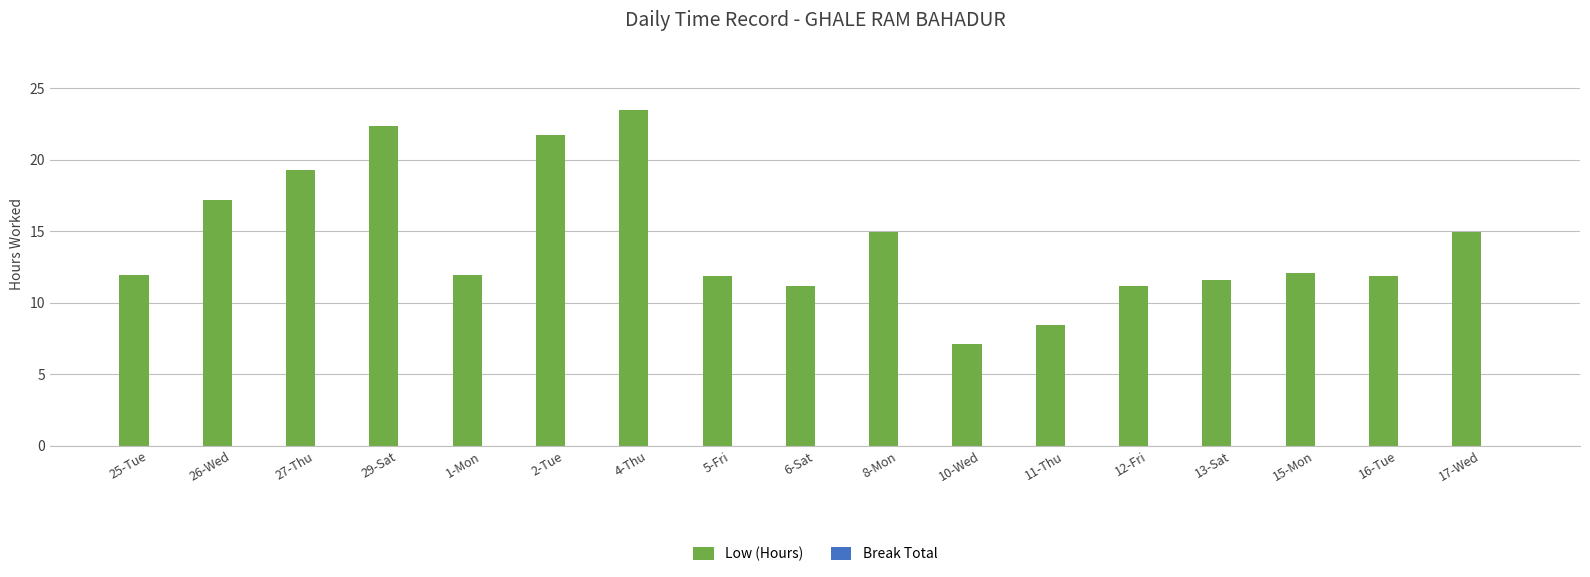

Is it true that the value at 25-Tue is 18.5?

False